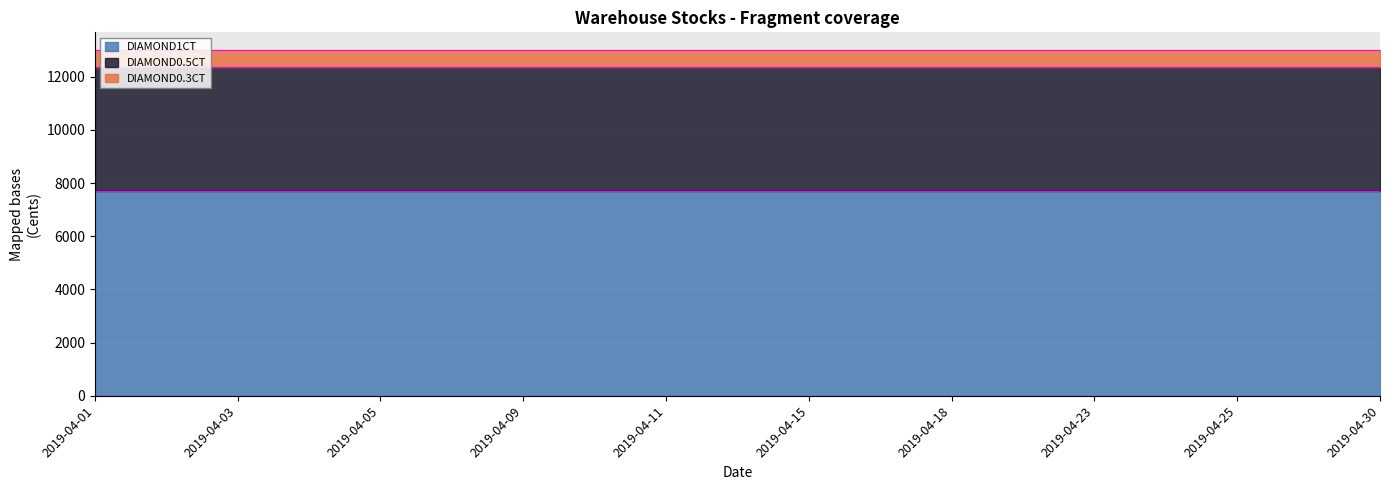

Between 2019-04-09 and 2019-04-12, which series saw the biggest shift?

DIAMOND1CT